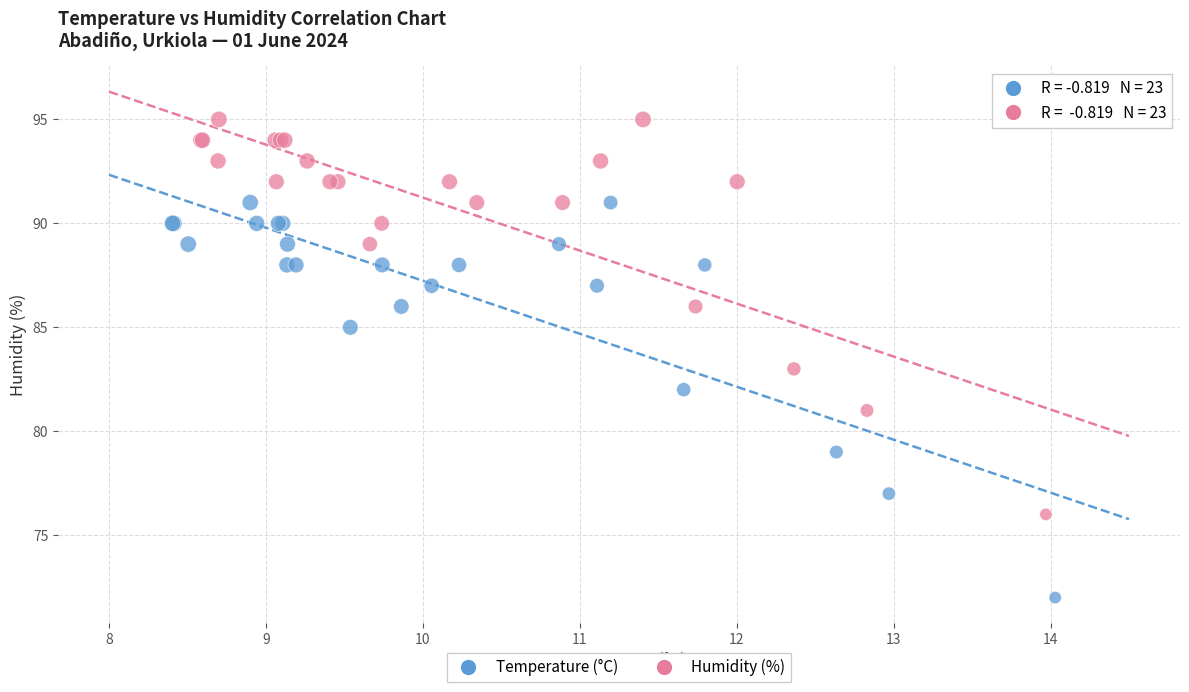

Which series contains the lowest Y value?

Temperature (°C)